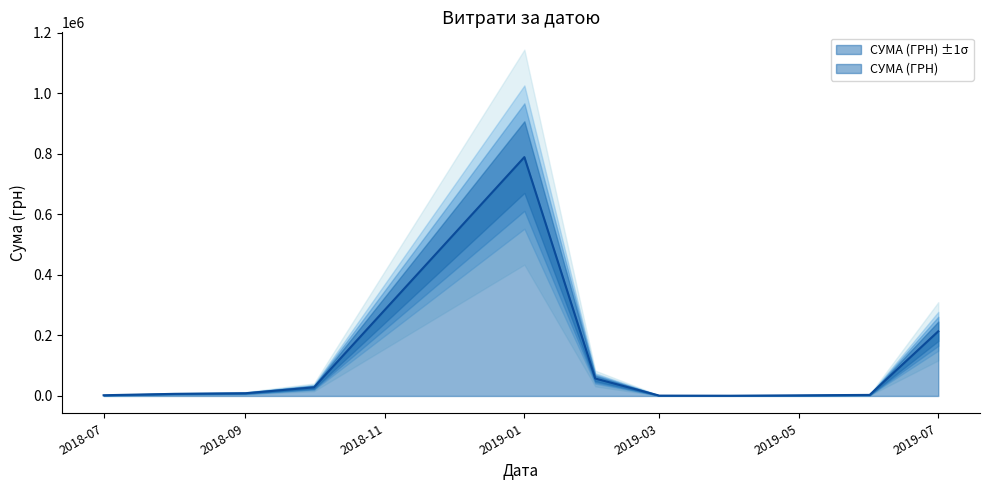

What is the maximum value for СУМА (ГРН)?

789531.3